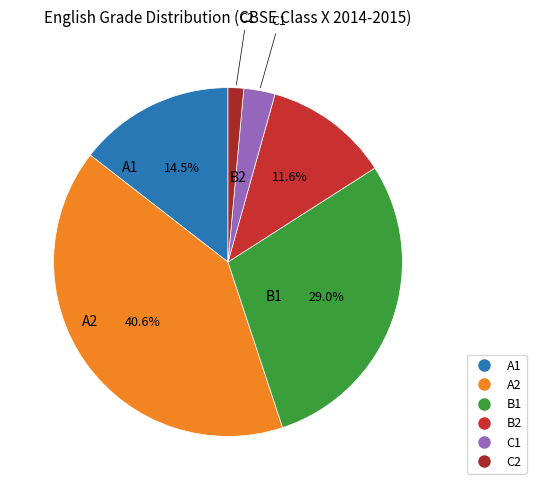

To the nearest percent, what is the difference between the largest and smallest slice percentages?

39%